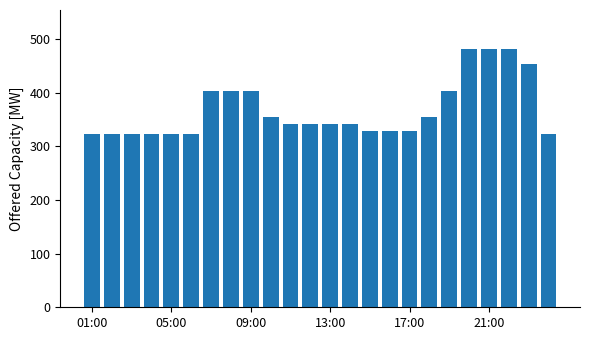

What is the maximum value shown in the chart?

482